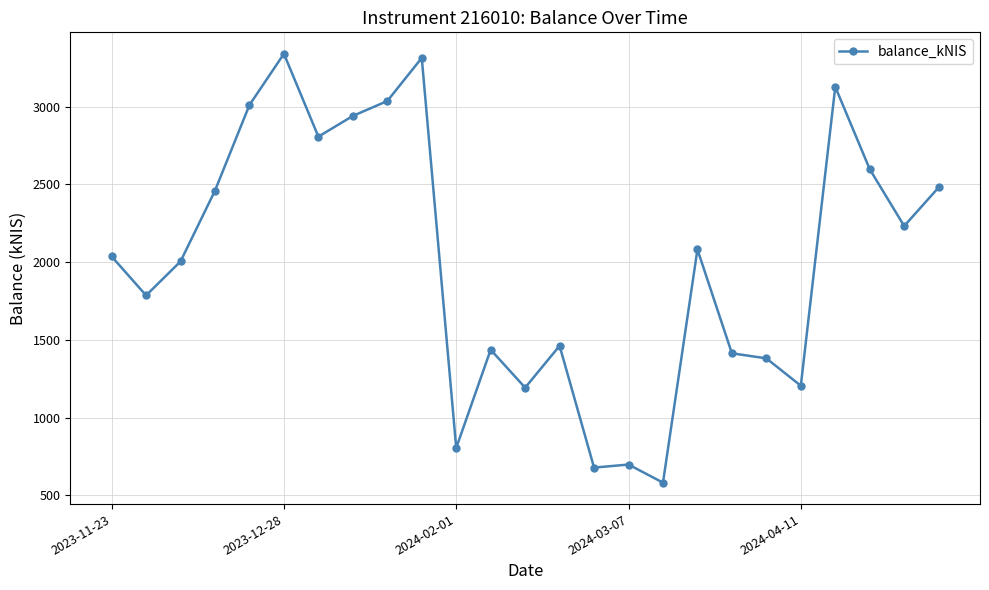

What is the difference between the maximum and minimum values?

2757.7